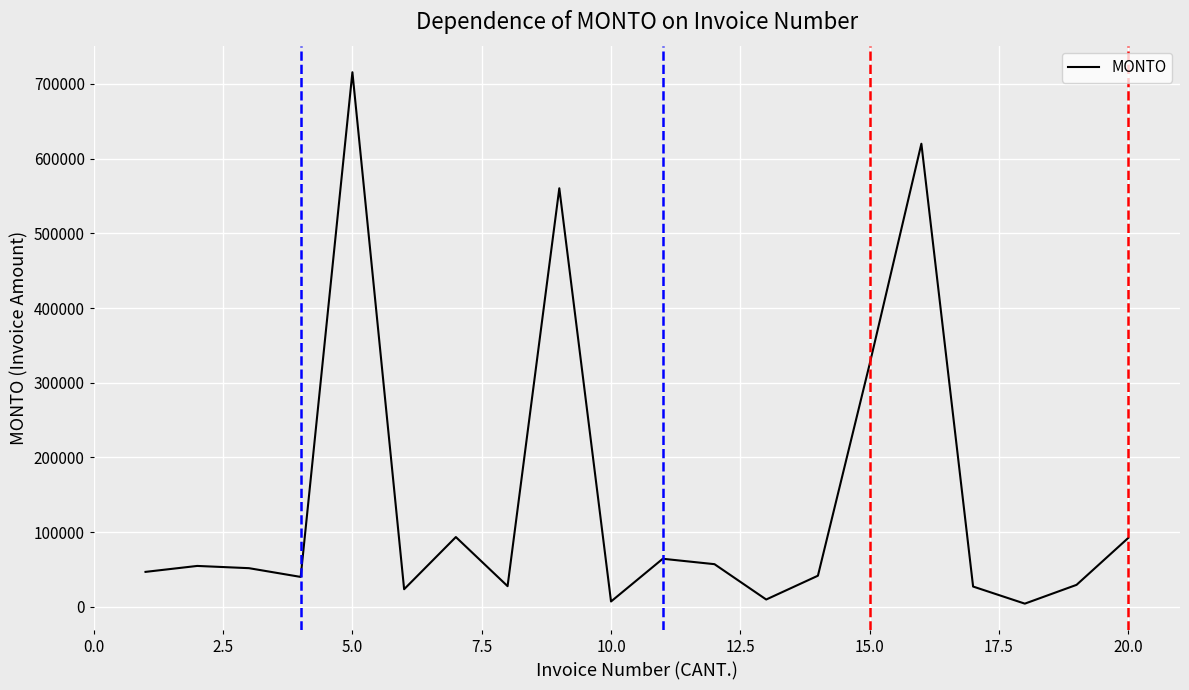

What is the maximum value shown in the chart?

715733.7